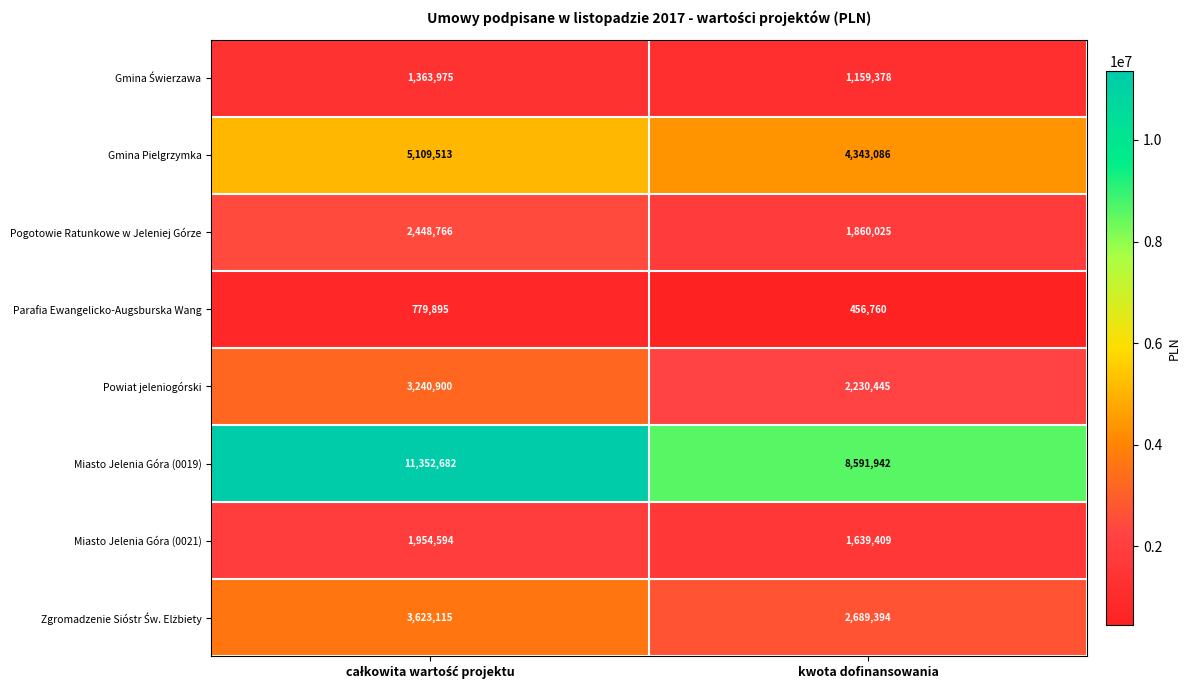

What is the maximum value shown in the chart?

11352682